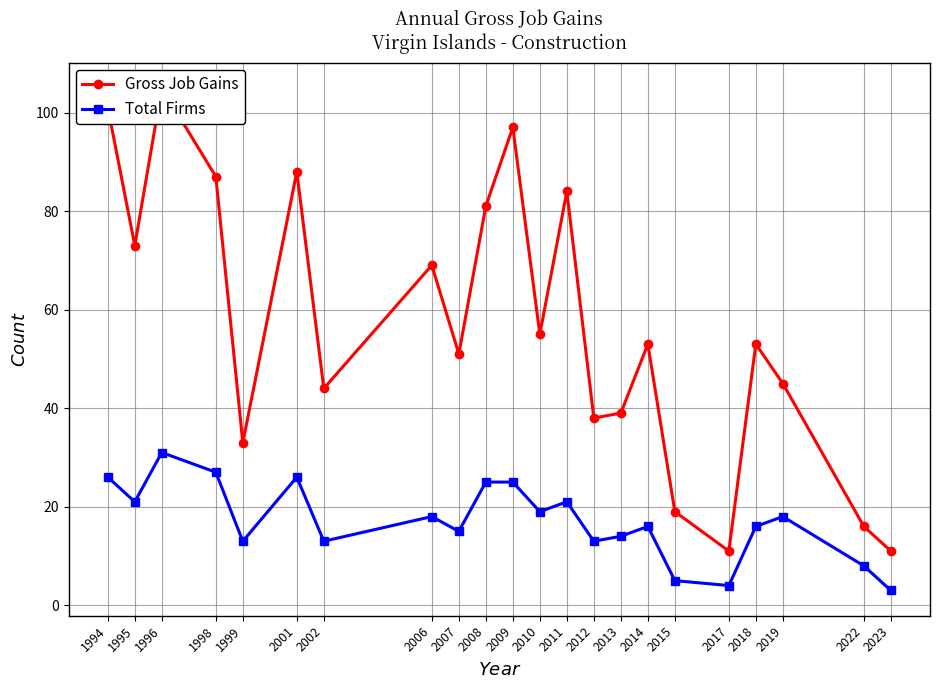

What is the difference between the maximum and second lowest values in the Total Firms series?

27